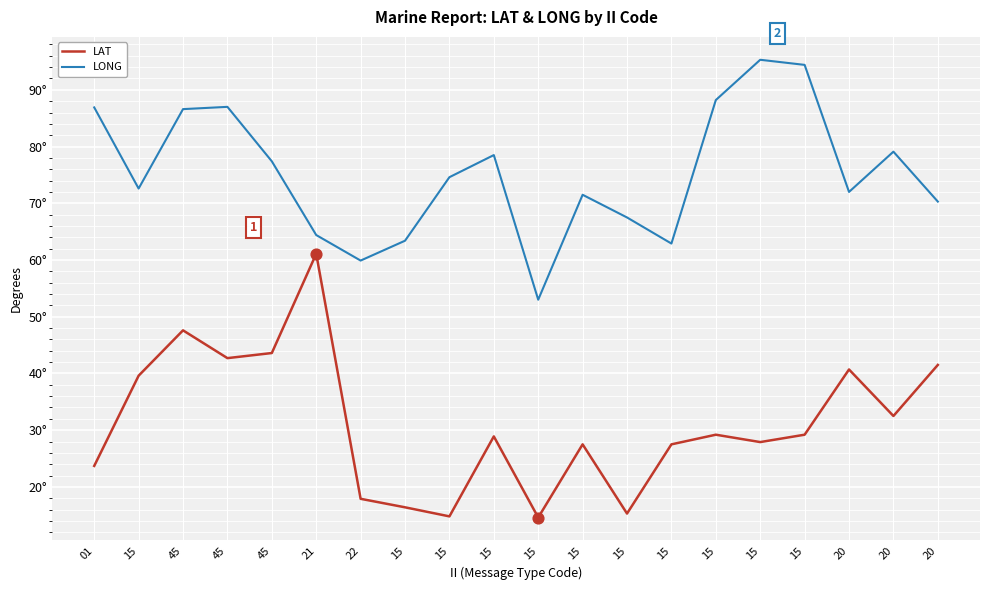

What is the total value across all series at 15?

112.2